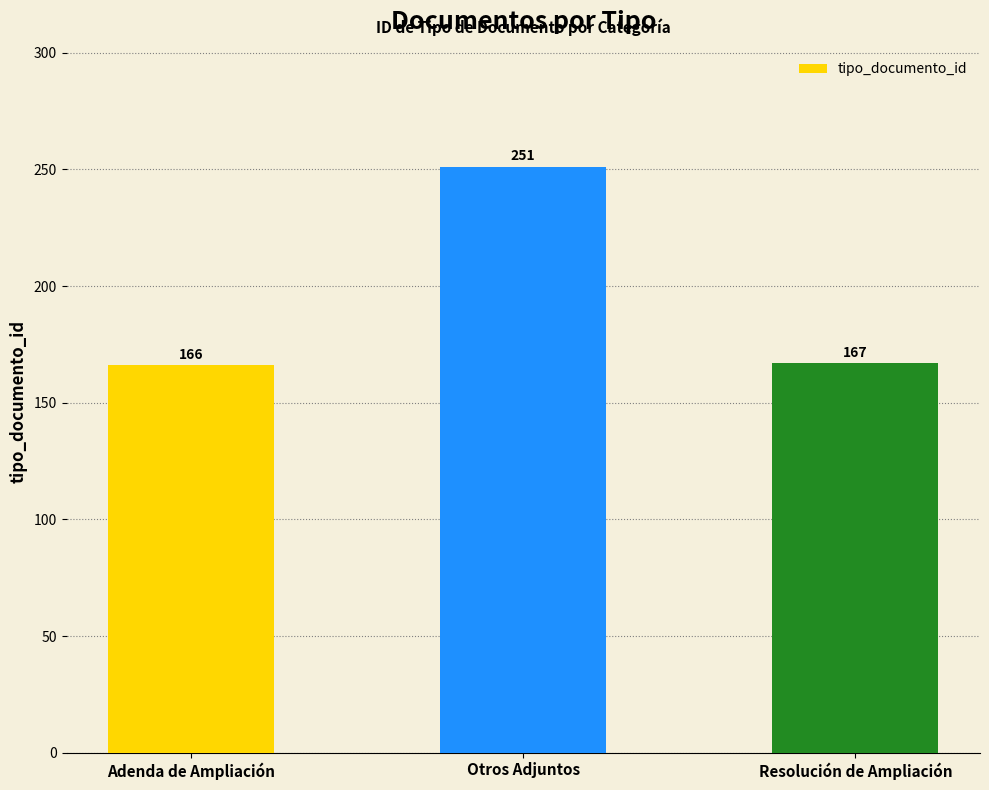

Reading right to left, what are all the values shown in this chart?

167	251	166